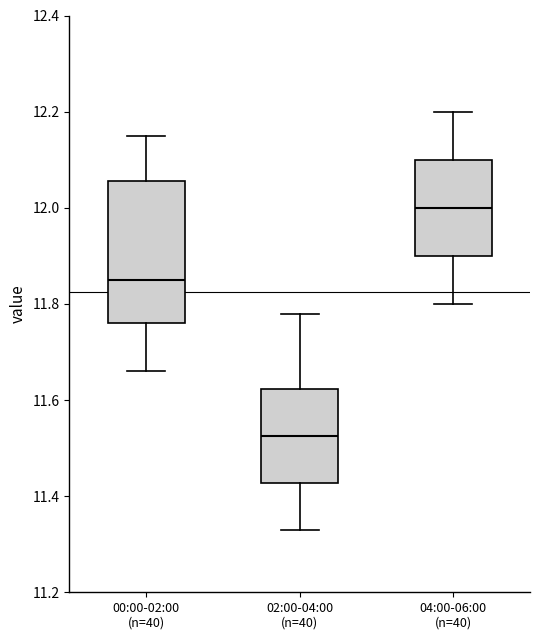

Reading left to right, transcribe this box plot: for each box, give where its median line is, the range the box spans, and where its two whiskers end, as read against the y-axis. The values are not printed on the chart, so give them approximately, as read against the axis.

00:00-02:00 (n=40): median 11.86, box 11.76 to 12.06, whiskers 11.66 to 12.16
02:00-04:00 (n=40): median 11.52, box 11.42 to 11.62, whiskers 11.34 to 11.78
04:00-06:00 (n=40): median 12.00, box 11.90 to 12.10, whiskers 11.80 to 12.20